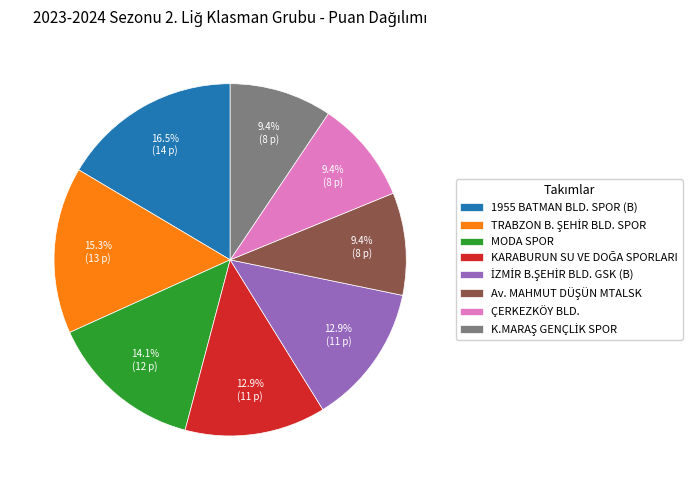

Which slice is the largest?

1955 BATMAN BLD. SPOR (B)